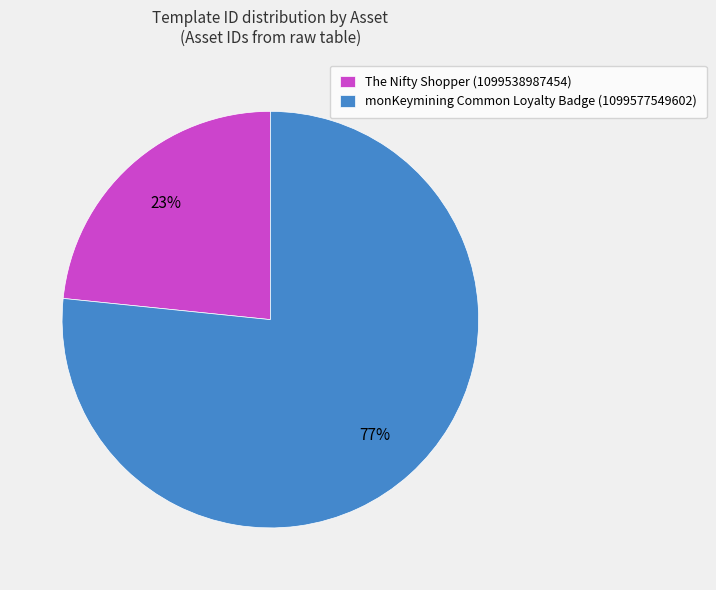

What is the largest slice in the pie chart?

monKeymining Common Loyalty Badge (1099577549602)